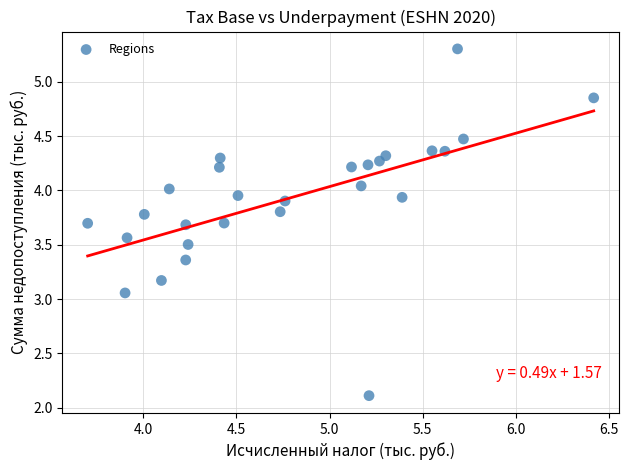

What is the range of X values (max minus min)?

2.7